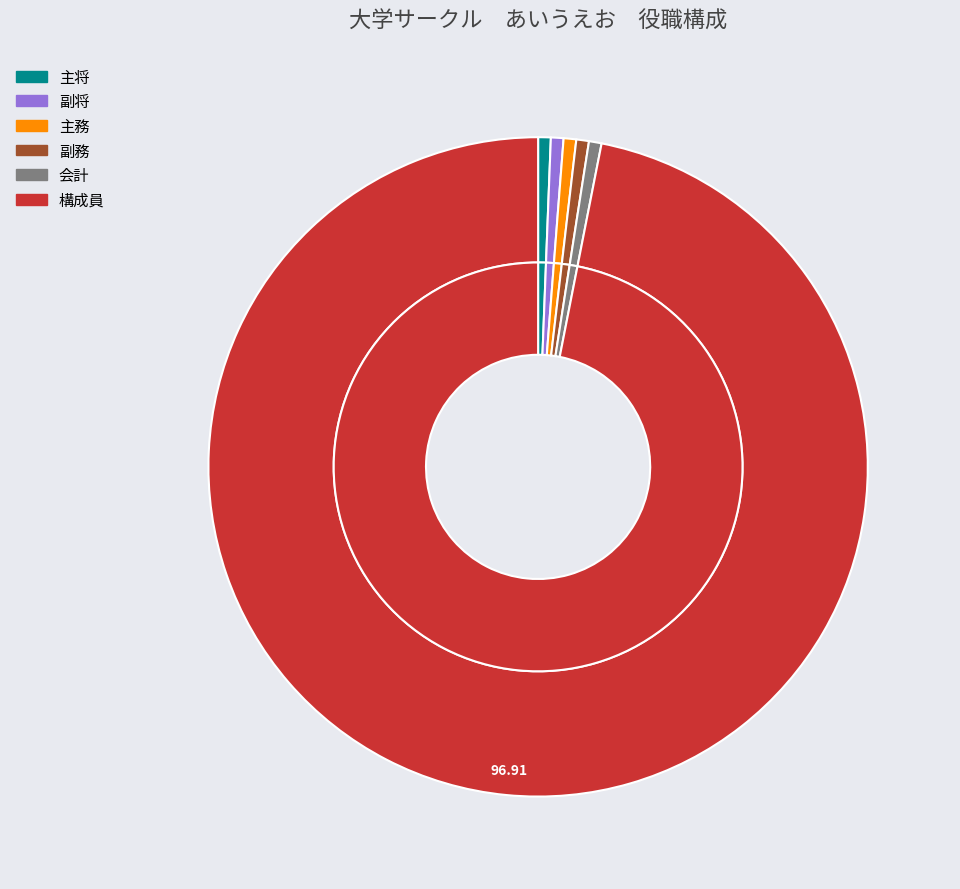

Combined, do 構成員 and 主将 account for over 50%?

Yes